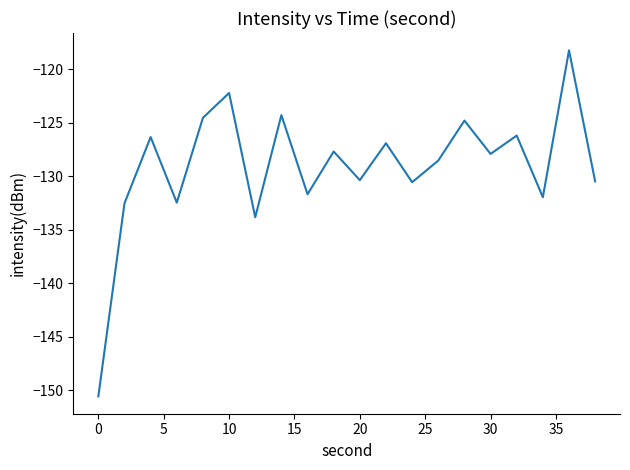

Does the chart display data point markers on the line(s)?

No